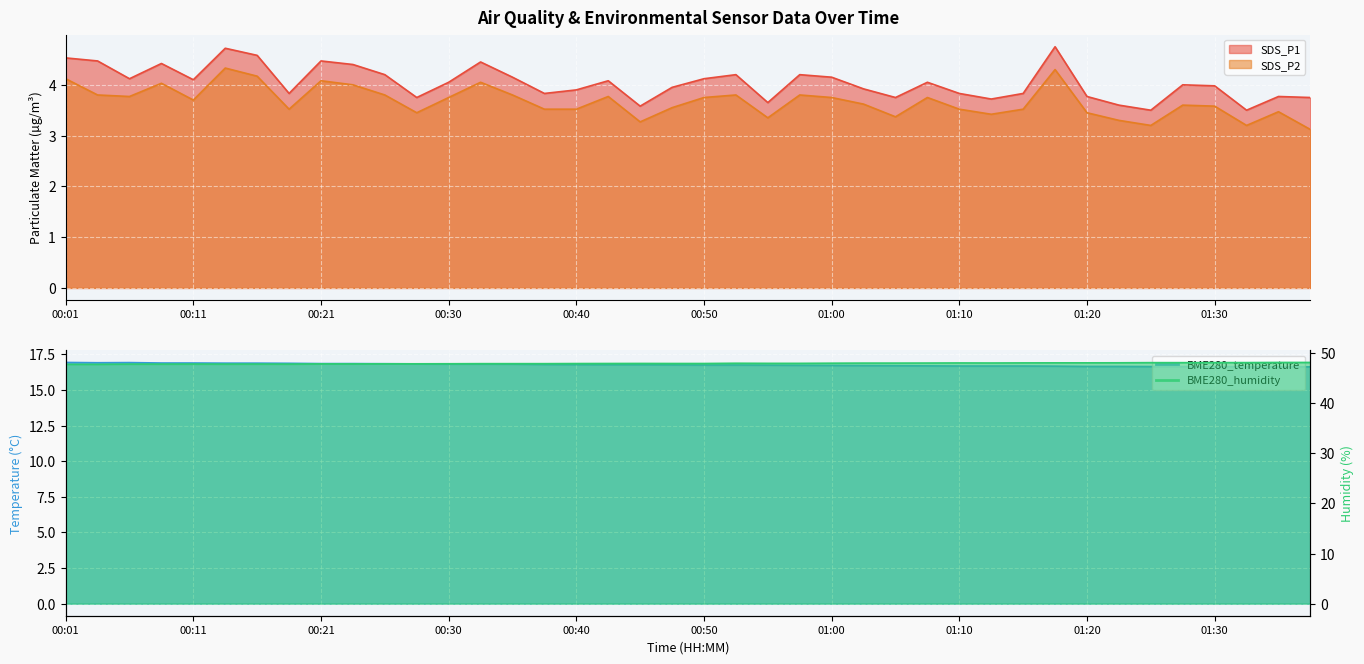

Which series has the largest total across all categories?

BME280_humidity